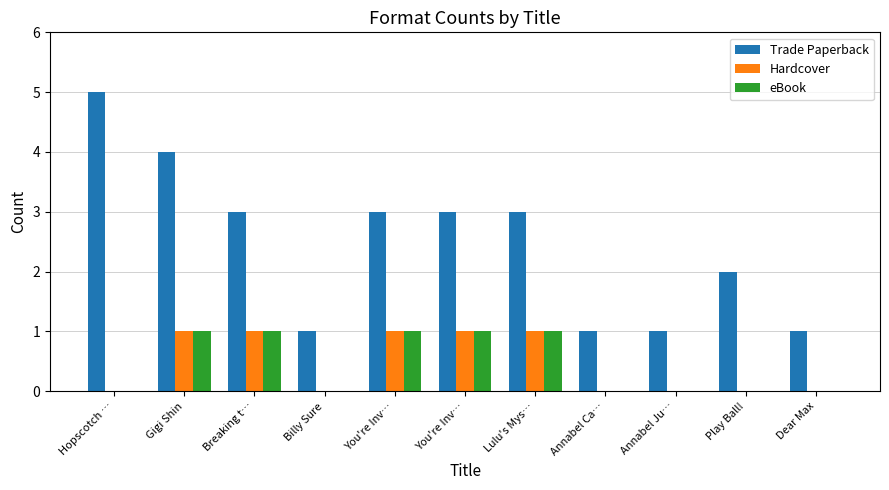

How many data points does each series have?

11